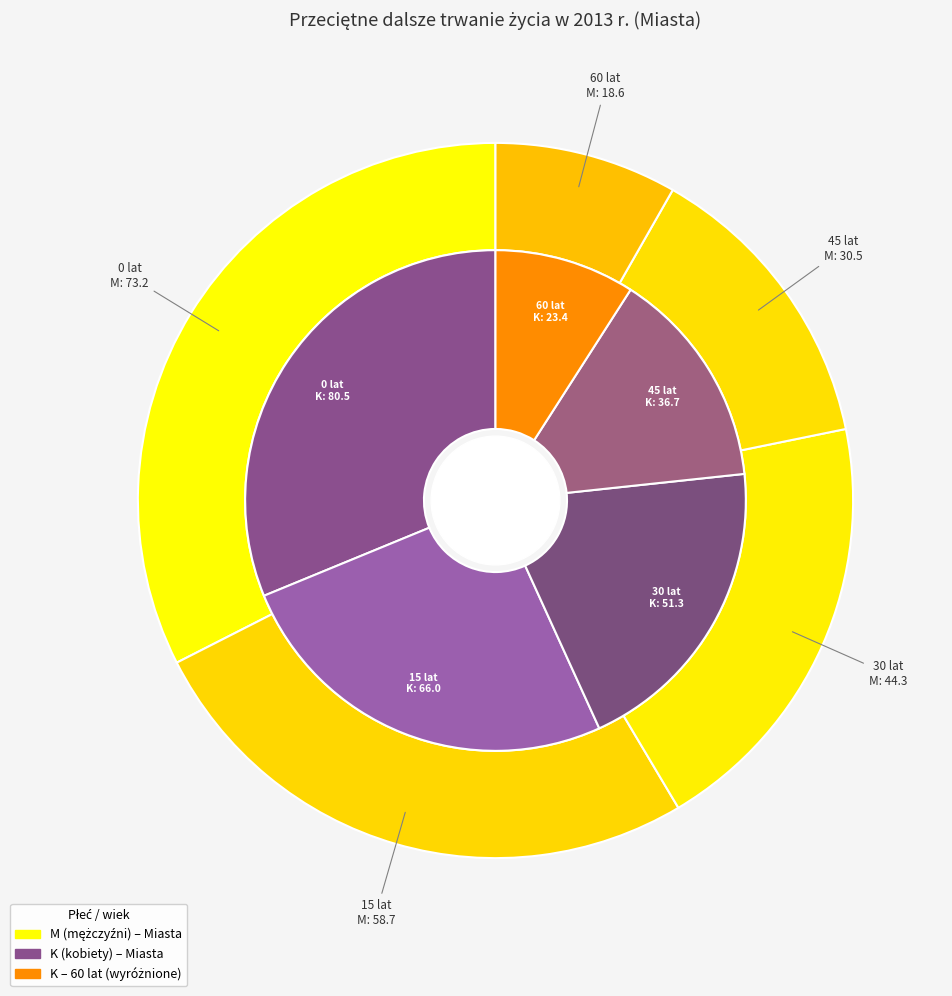

Which series has the largest range (max minus min)?

K (kobiety)